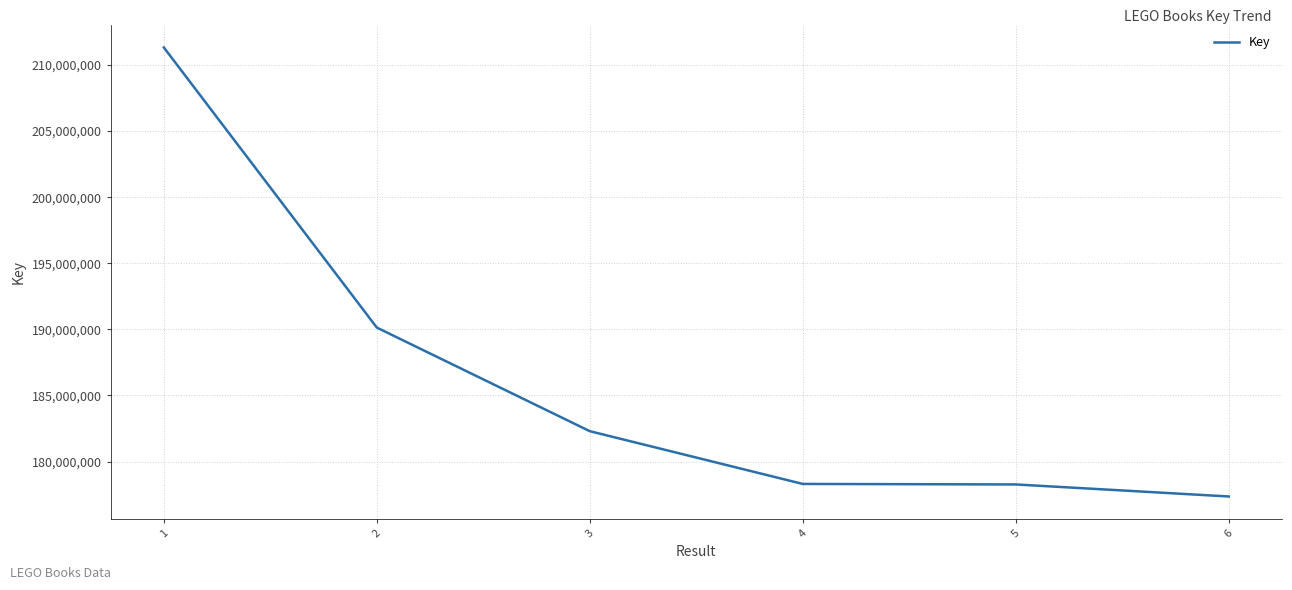

What is the greatest value displayed?

211326019